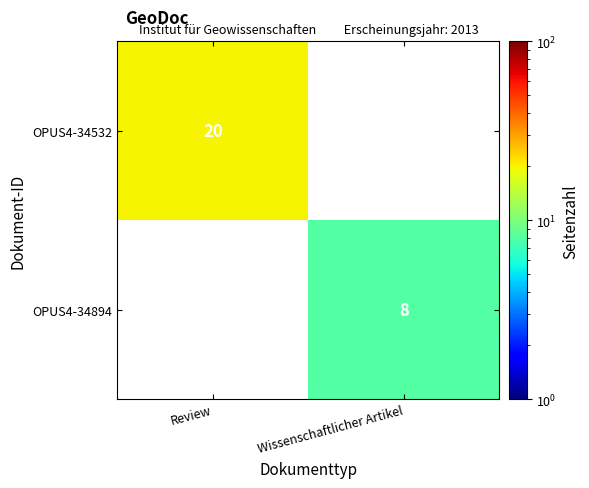

The value of OPUS4-34894 at Wissenschaftlicher Artikel is 8. True or false?

True